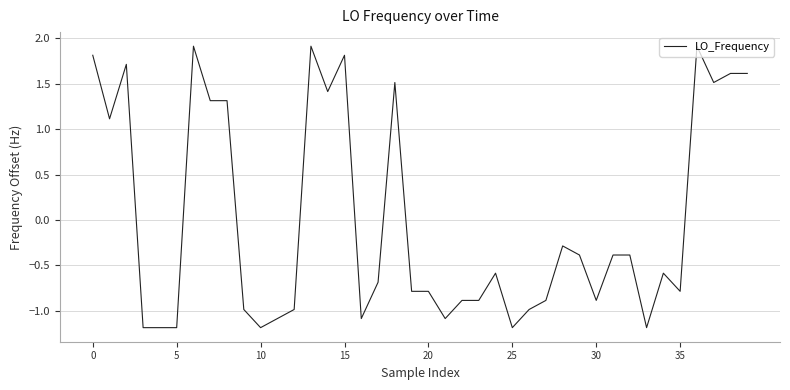

What is the difference between the maximum and minimum values?

3.1